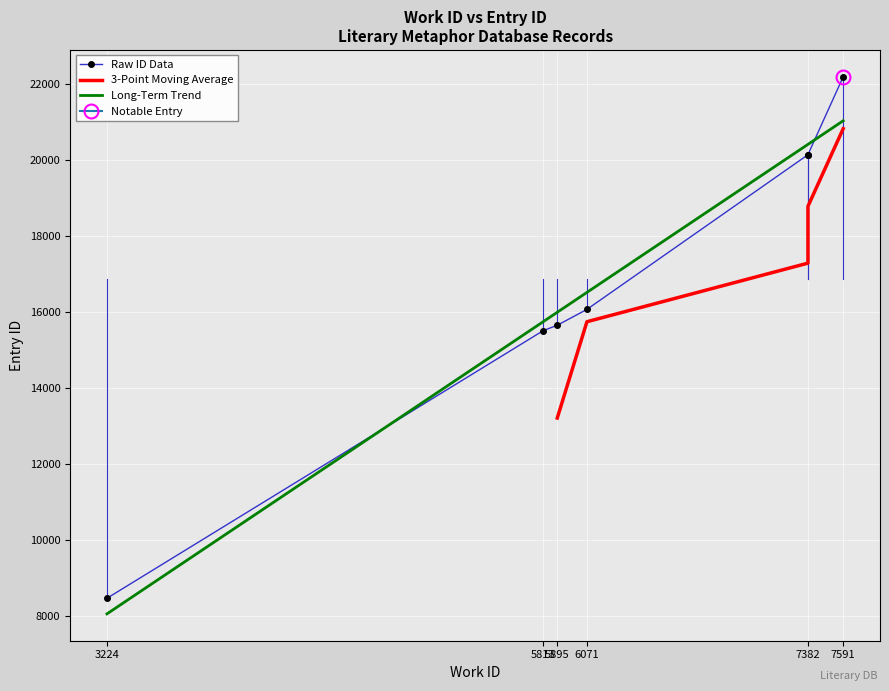

What is the value of the 2nd point from the left?

15515